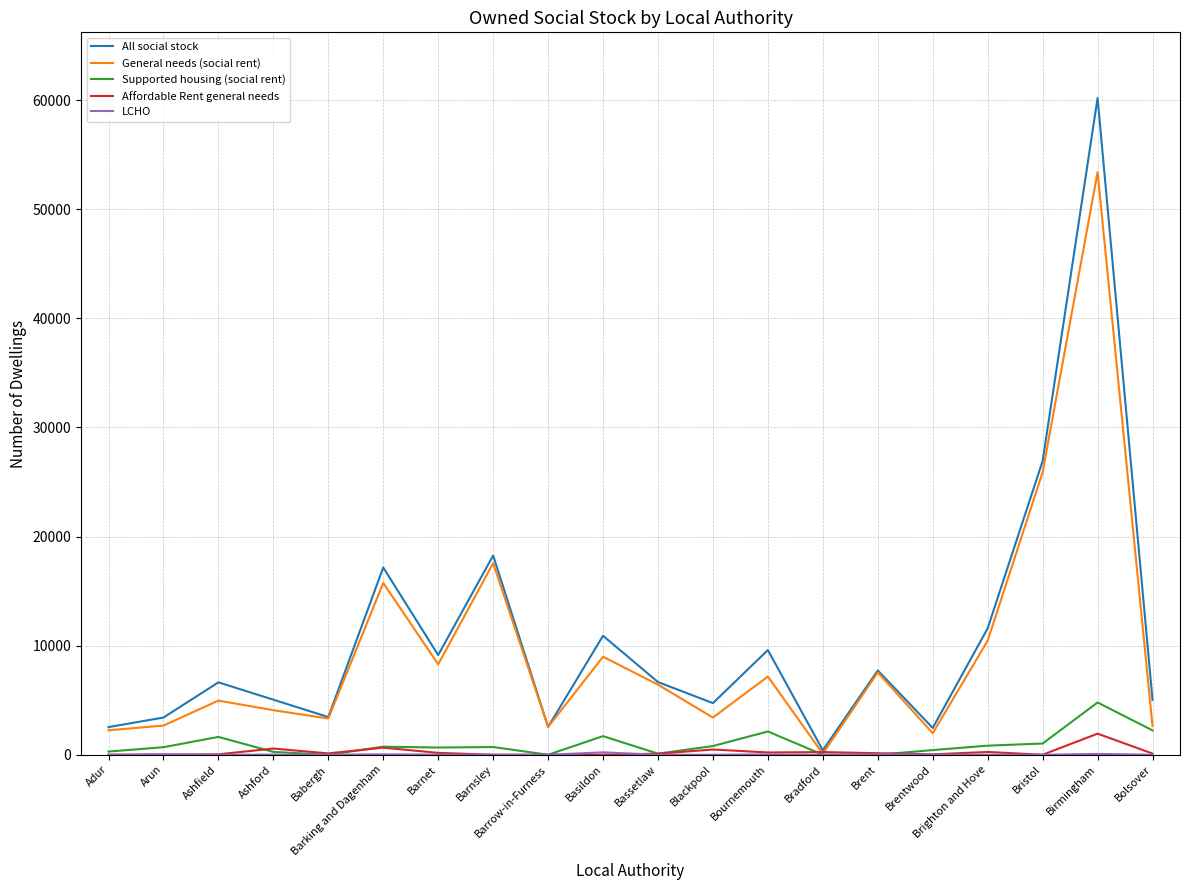

The General needs (social rent) series shows 17269 at Brighton and Hove. True or false?

False